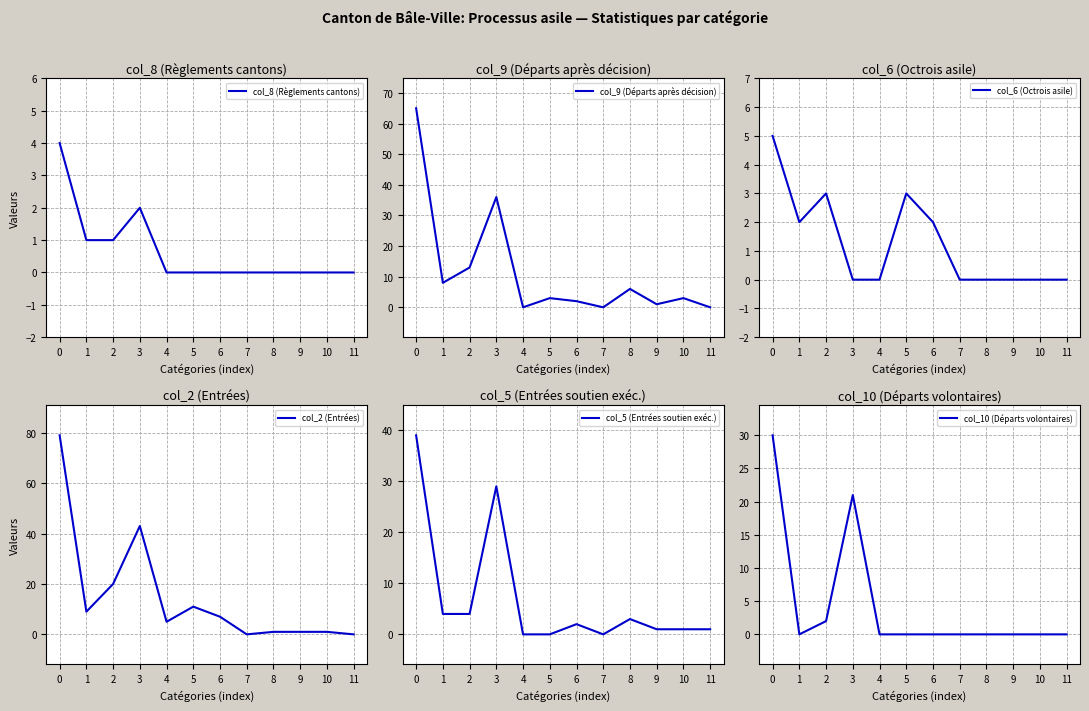

Count the number of categories in the chart.

12